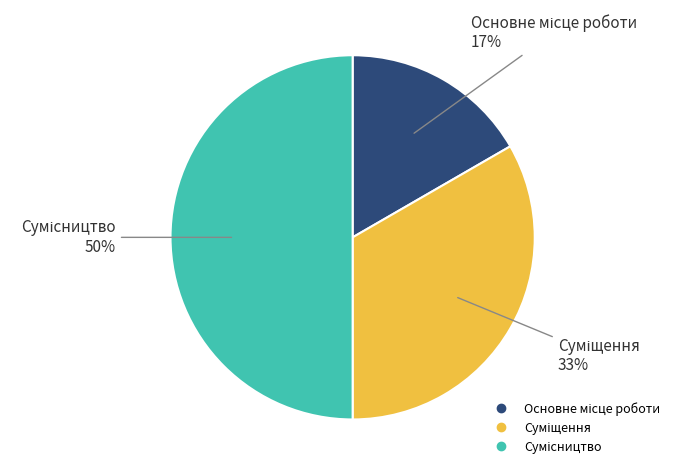

To the nearest percent, what is the difference between the largest and smallest slice percentages?

33%